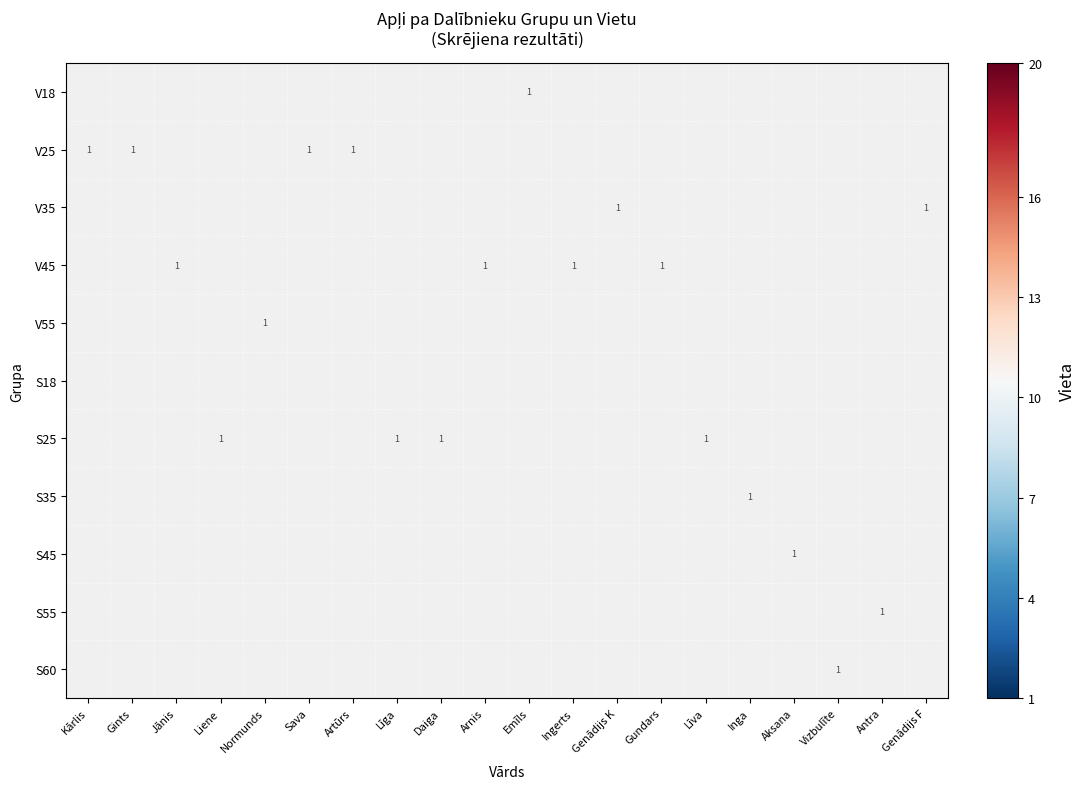

The S25 series shows 0 at Līva. True or false?

False